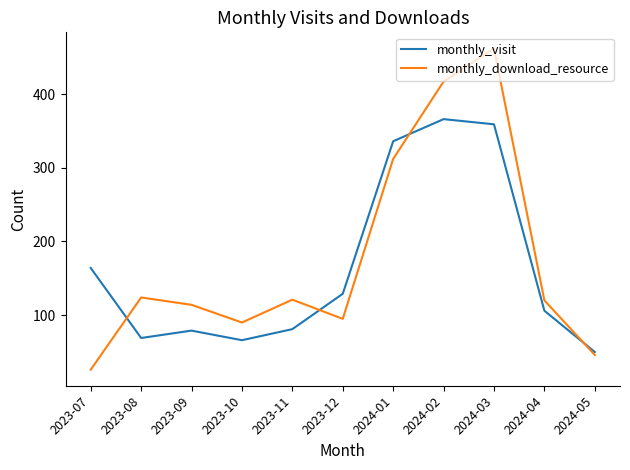

How many values in the monthly_visit series are below 106?

5